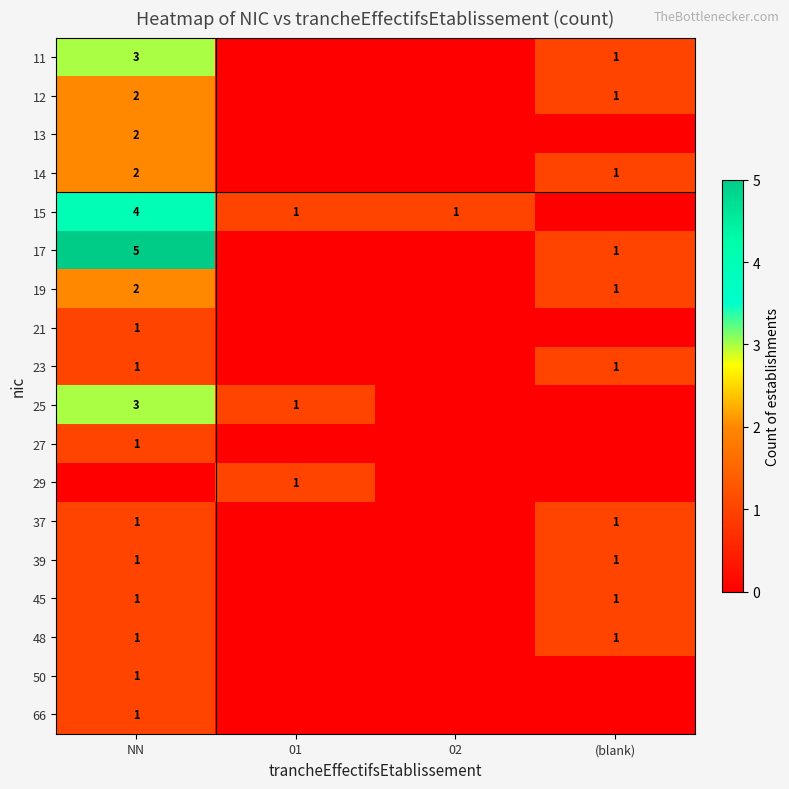

Is it true that 27 equals 1 at NN?

True